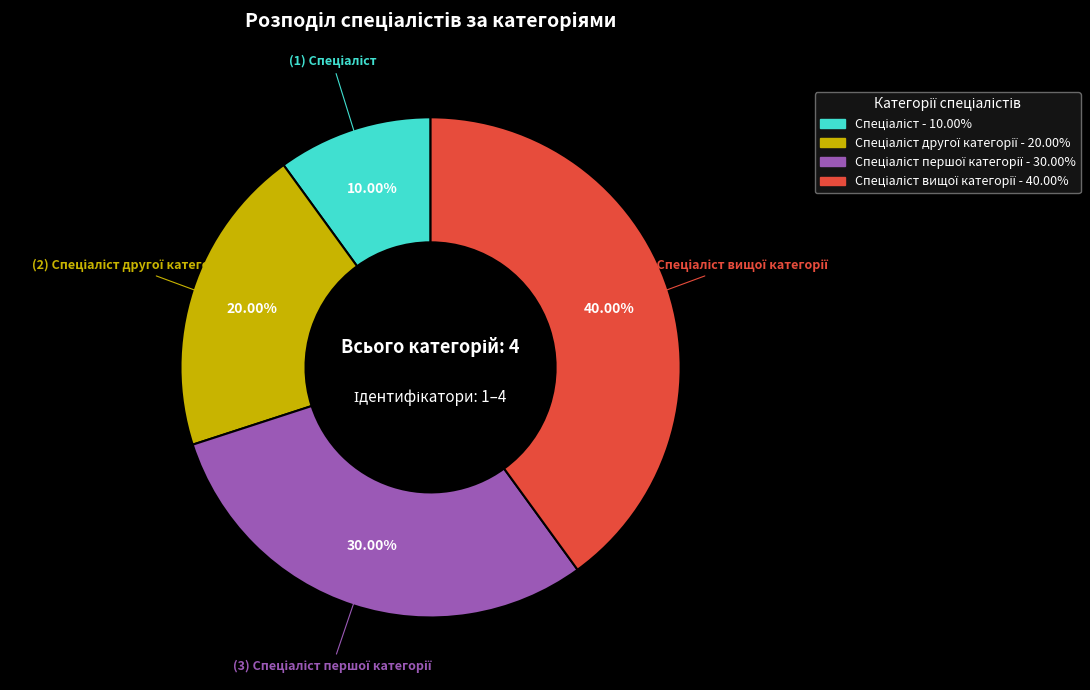

Does any single category account for the majority?

No